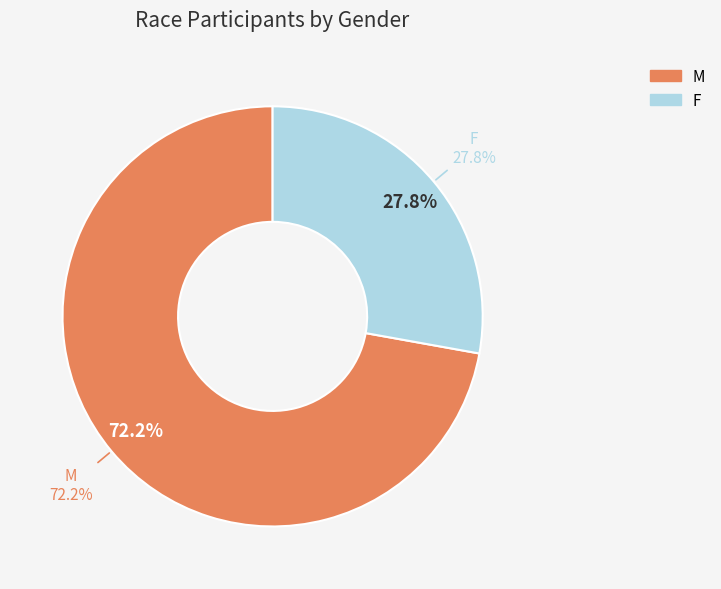

What is the change in value from M to F?

-51